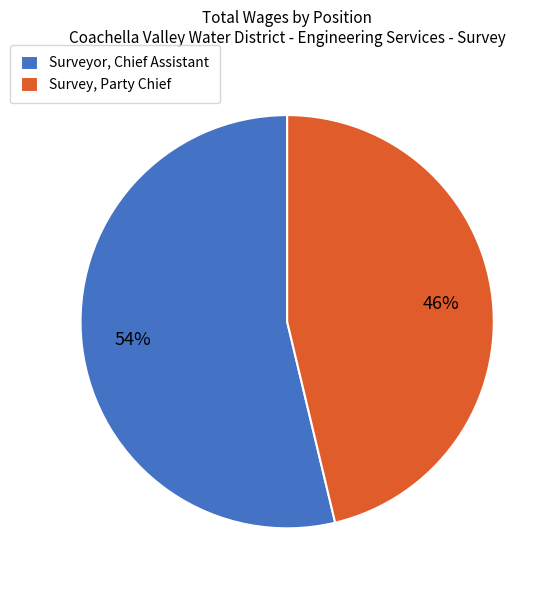

Do Surveyor, Chief Assistant and Survey, Party Chief together represent more than half of the pie?

Yes